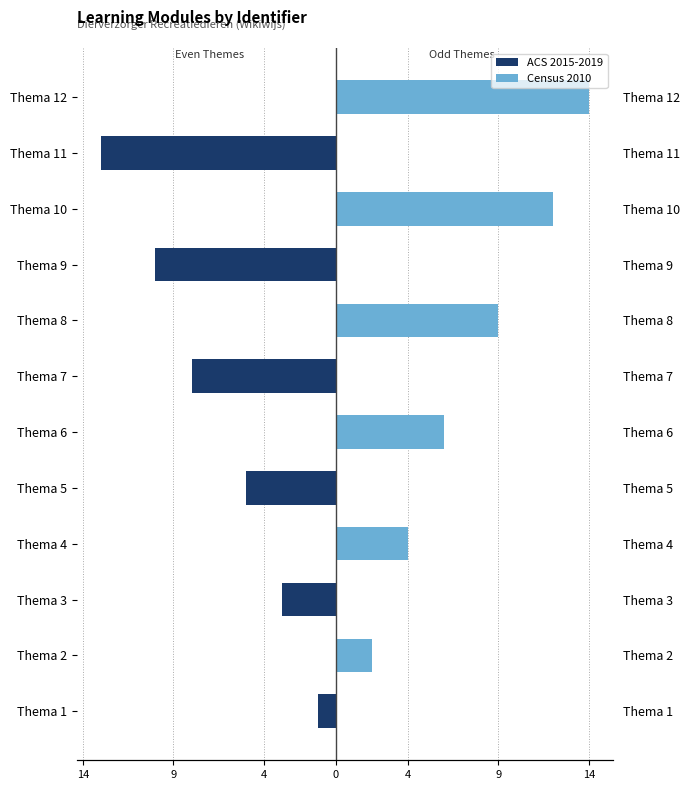

How many distinct data groups are displayed?

2